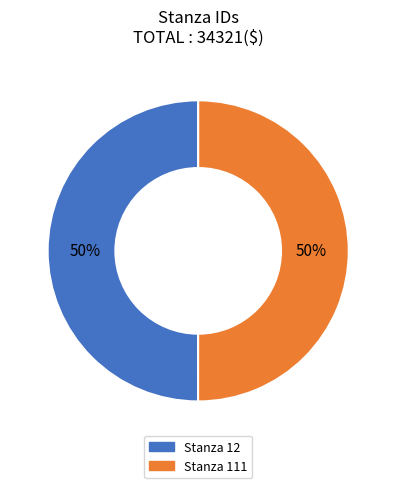

To the nearest percent, what is the combined percentage of Stanza 111 and Stanza 12?

100%